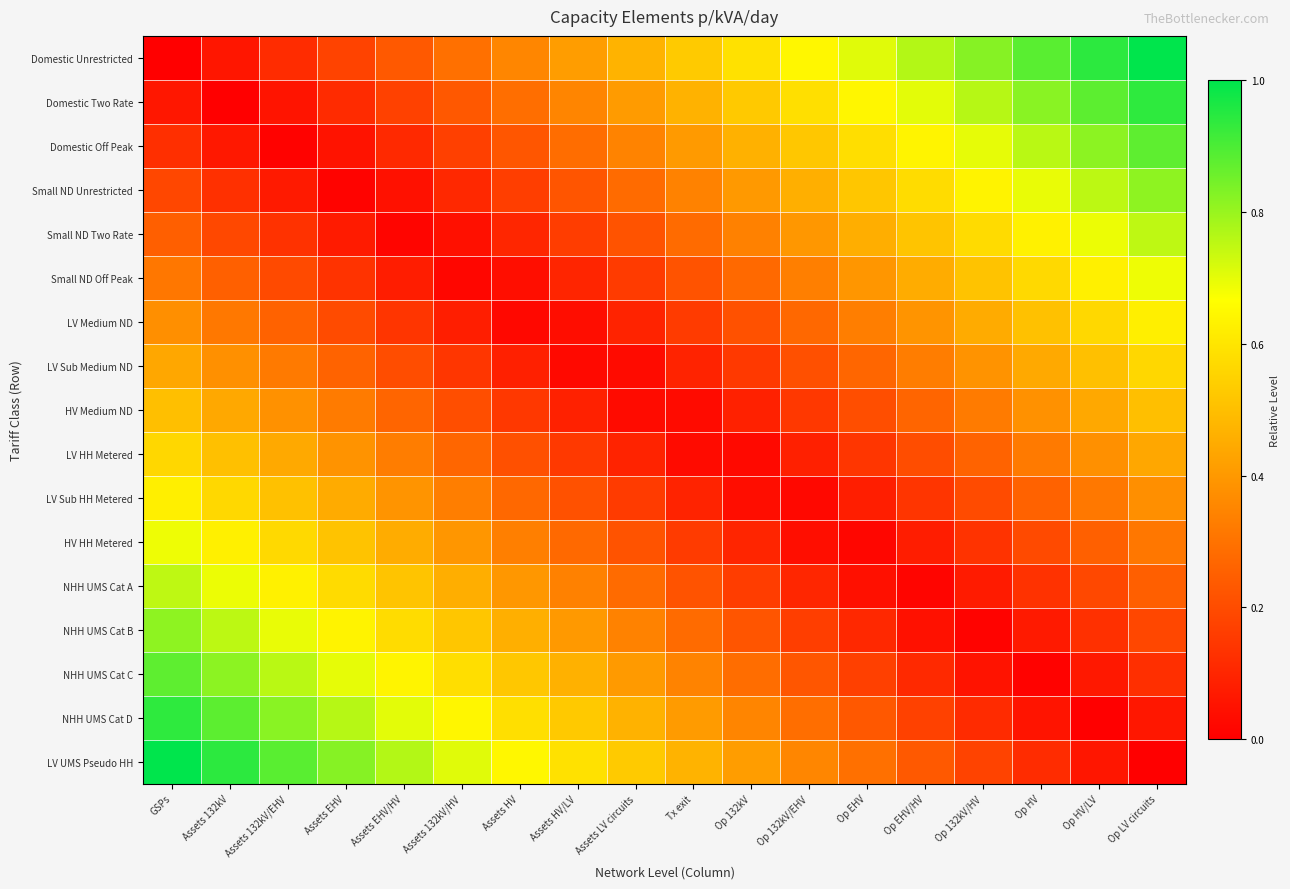

At Assets HV/LV, list the series in order from smallest to largest.

LV Sub Medium ND, LV Medium ND, HV Medium ND, Small ND Off Peak, LV HH Metered, Small ND Two Rate, LV Sub HH Metered, Small ND Unrestricted, HV HH Metered, Domestic Off Peak, NHH UMS Cat A, Domestic Two Rate, NHH UMS Cat B, Domestic Unrestricted, NHH UMS Cat C, NHH UMS Cat D, LV UMS Pseudo HH